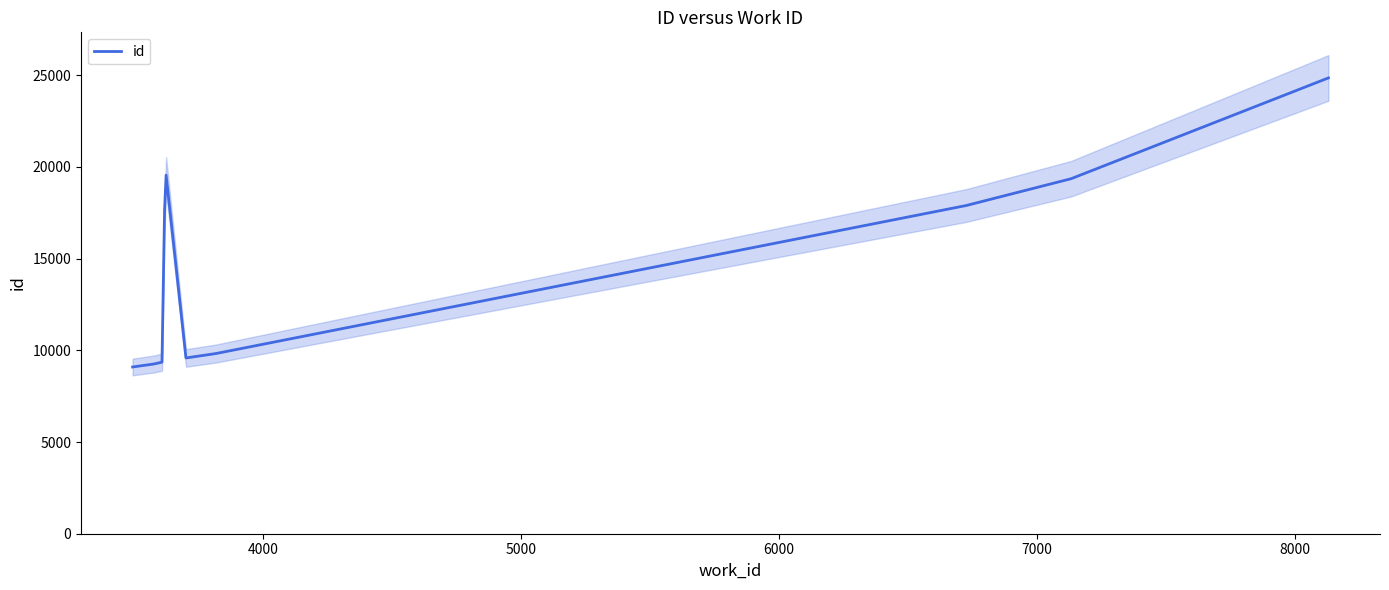

What is the maximum value for id?

24856